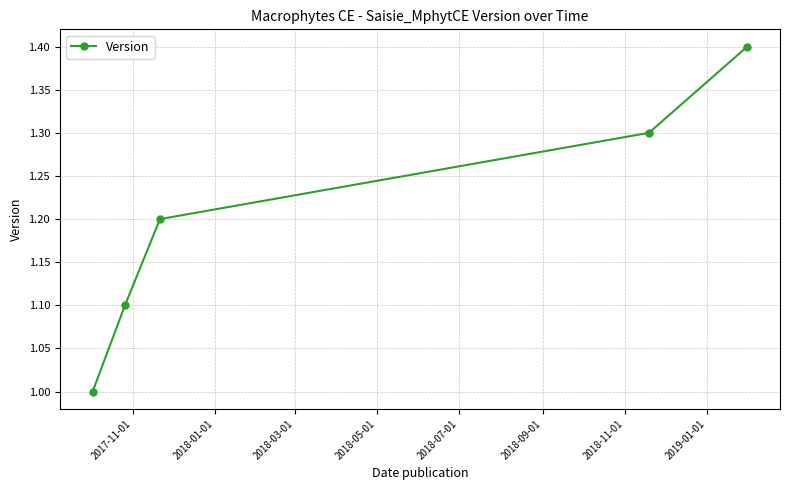

What is the greatest value displayed?

1.4